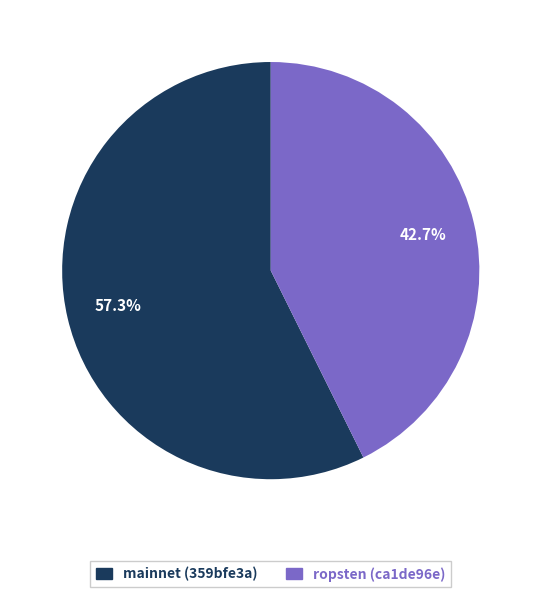

Does any single category account for the majority?

Yes